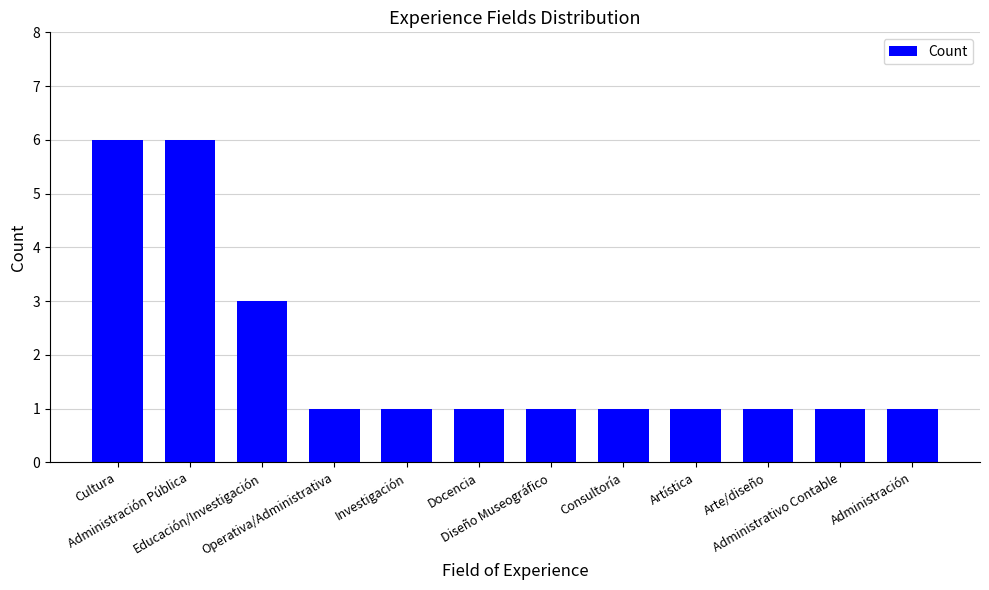

Count the number of data series in this chart.

1